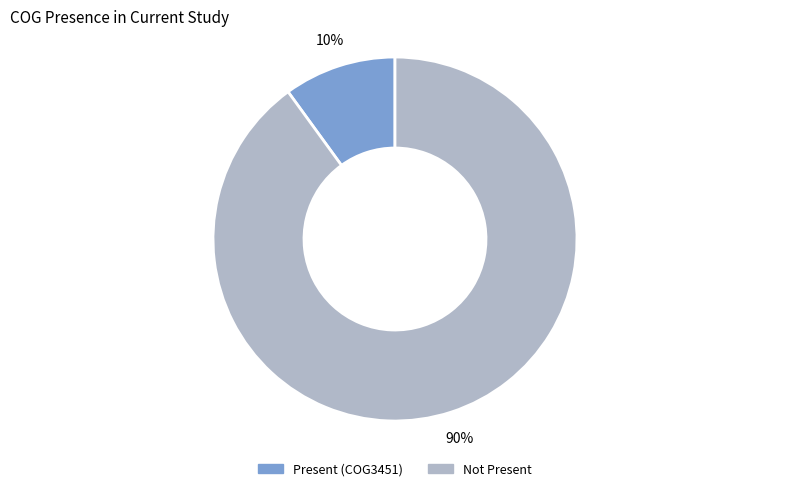

Is there any slice that represents more than half of the pie?

Yes